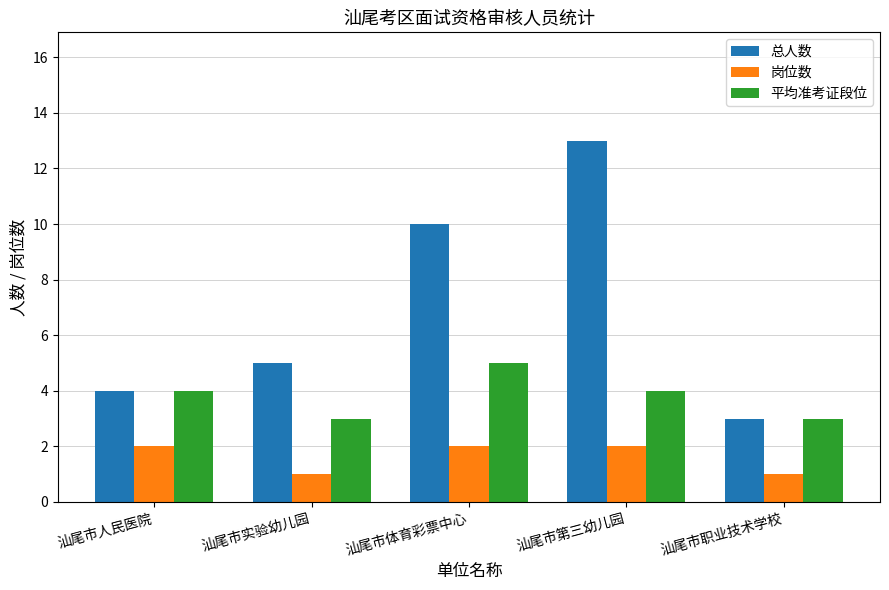

Reading left to right, list all the values displayed in this chart.

总人数: 汕尾市人民医院=4	汕尾市实验幼儿园=5	汕尾市体育彩票中心=10	汕尾市第三幼儿园=13	汕尾市职业技术学校=3
岗位数: 汕尾市人民医院=2	汕尾市实验幼儿园=1	汕尾市体育彩票中心=2	汕尾市第三幼儿园=2	汕尾市职业技术学校=1
平均准考证段位: 汕尾市人民医院=4	汕尾市实验幼儿园=3	汕尾市体育彩票中心=5	汕尾市第三幼儿园=4	汕尾市职业技术学校=3